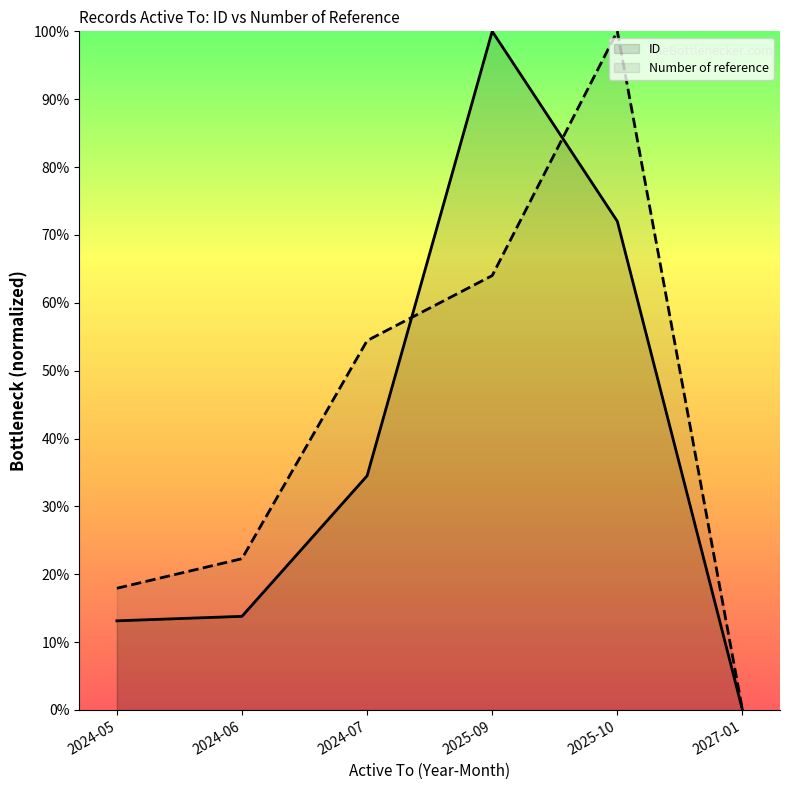

Which series has the largest range (max minus min)?

ID